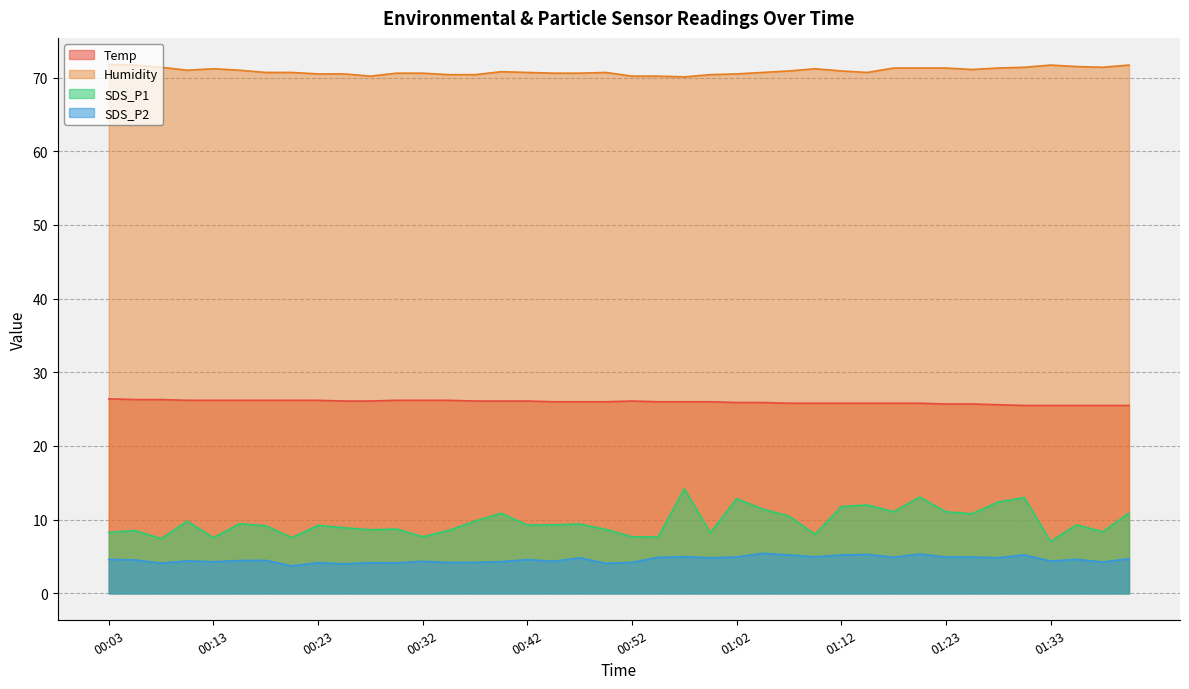

Rank the categories by SDS_P2 value from highest to lowest.

01:04, 01:20, 01:15, 01:31, 01:07, 01:12, 00:57, 01:10, 01:02, 01:23, 01:25, 01:17, 00:54, 00:47, 00:59, 01:28, 01:40, 00:03, 01:36, 00:42, 00:05, 00:18, 00:15, 00:10, 01:33, 00:32, 00:45, 00:40, 00:13, 01:38, 00:37, 00:52, 00:35, 00:23, 00:28, 00:30, 00:08, 00:50, 00:25, 00:20